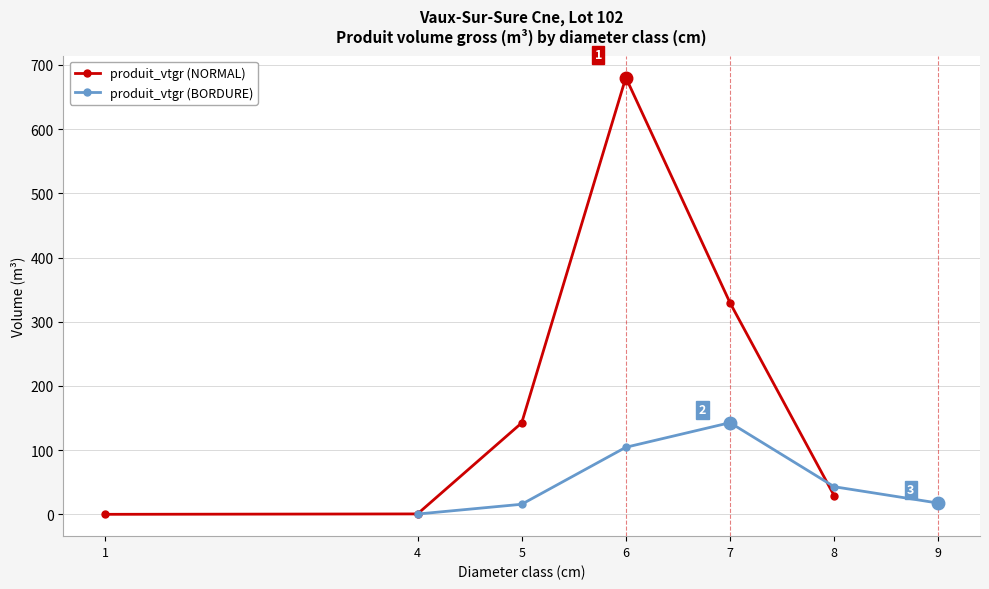

How many times do produit_vtgr (NORMAL) and produit_vtgr (BORDURE) cross each other?

1